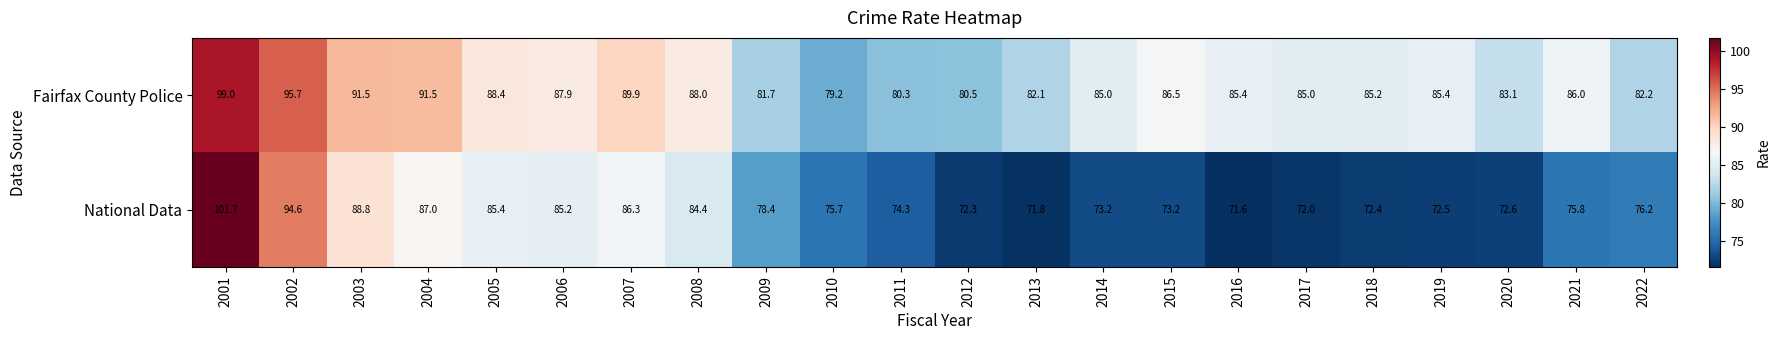

What is the sum of all National Data values?

1745.4